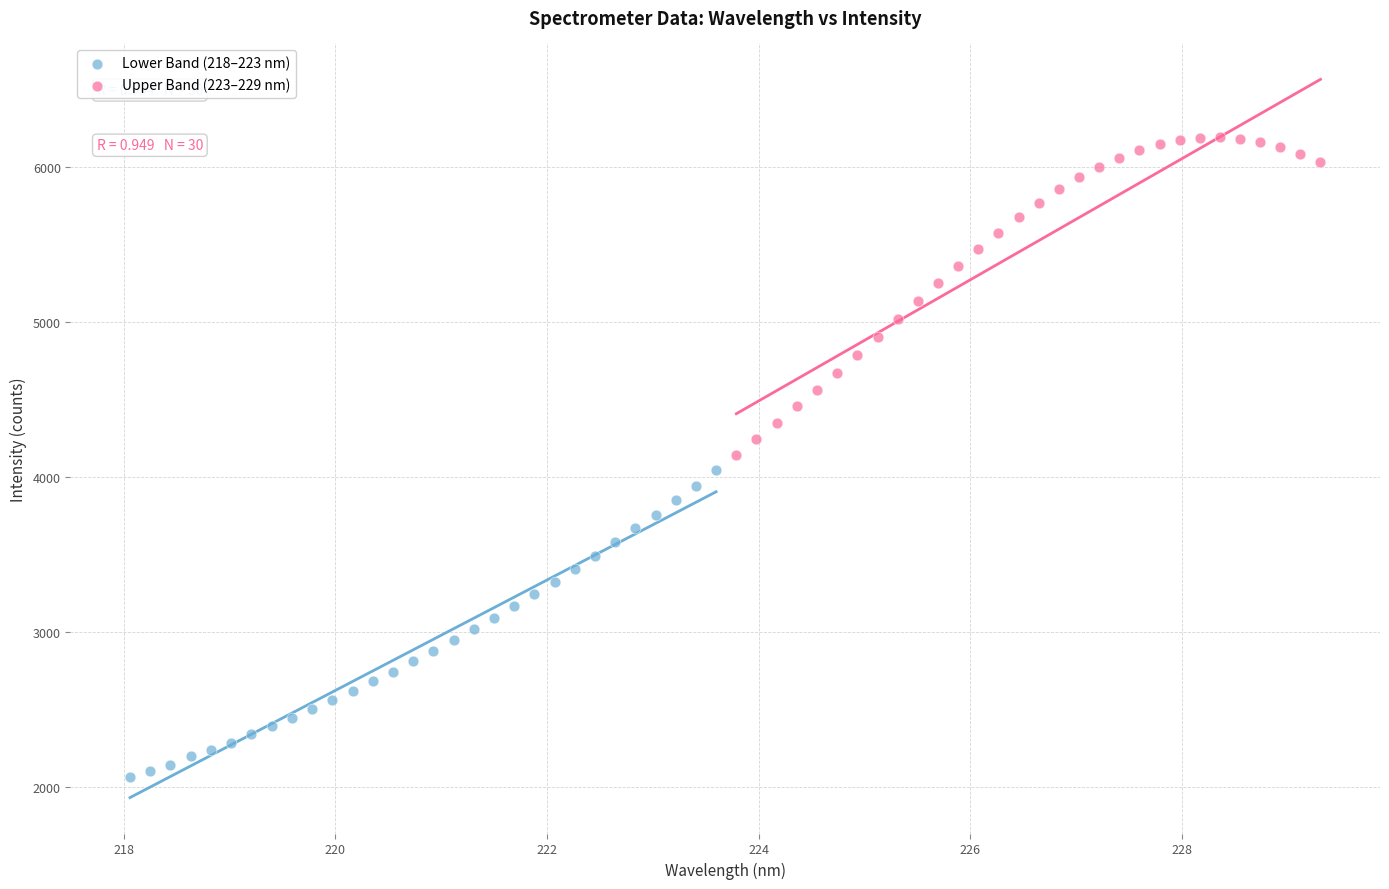

Which series reaches the minimum Y coordinate?

Lower Band (218–223 nm)